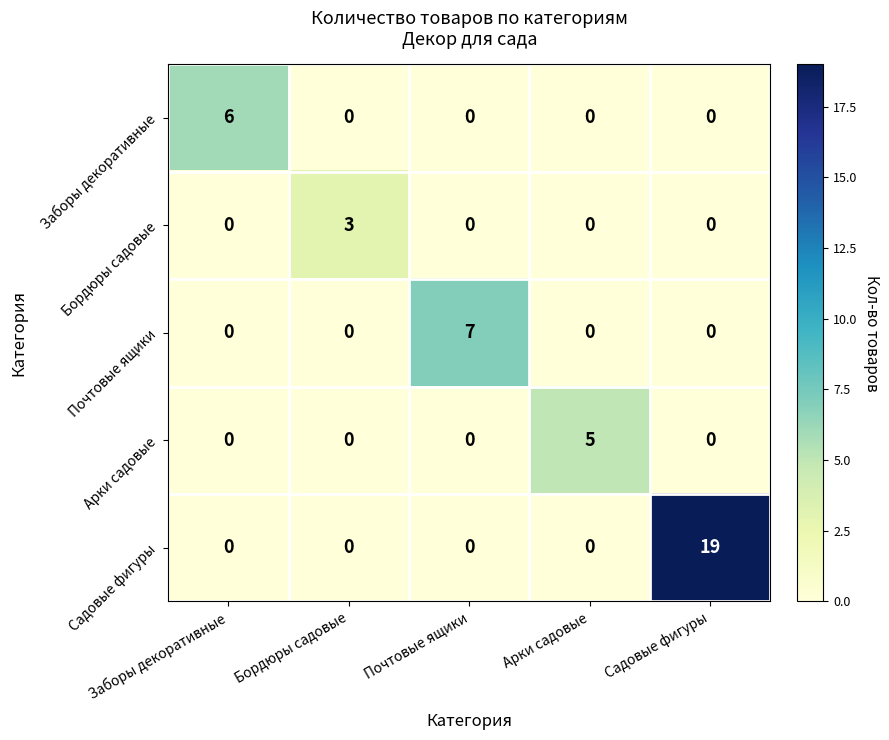

Which series changed the most between Бордюры садовые and Садовые фигуры?

Садовые фигуры